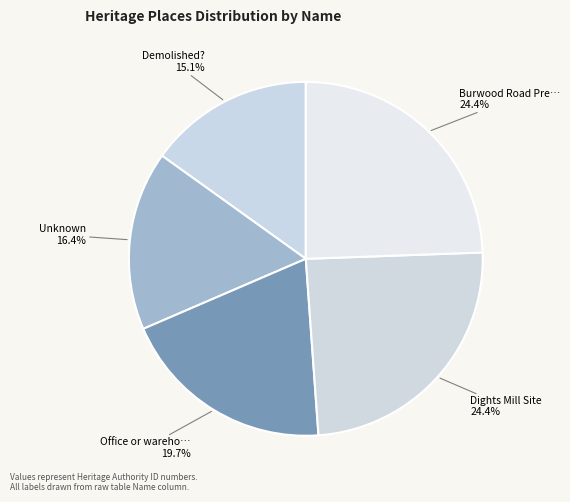

Which slice is the smallest?

Demolished?